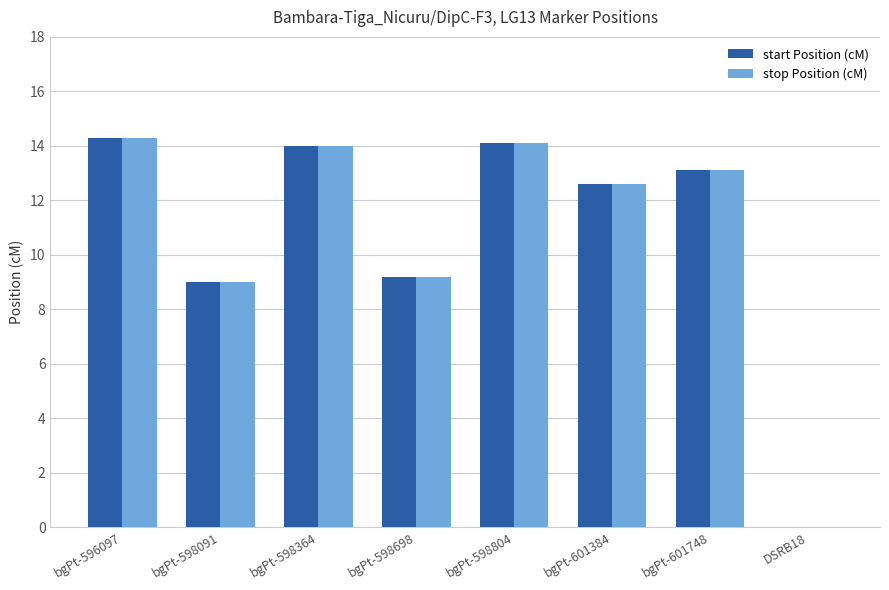

Where is start Position (cM) nearest to the value 7?

bgPt-598091